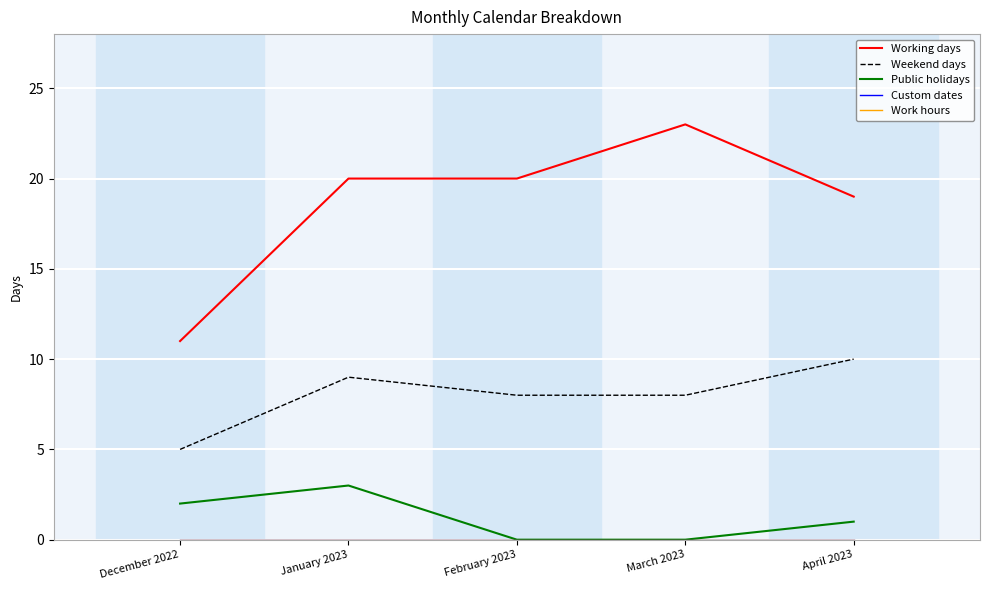

What is the total value across all series at April 2023?

30